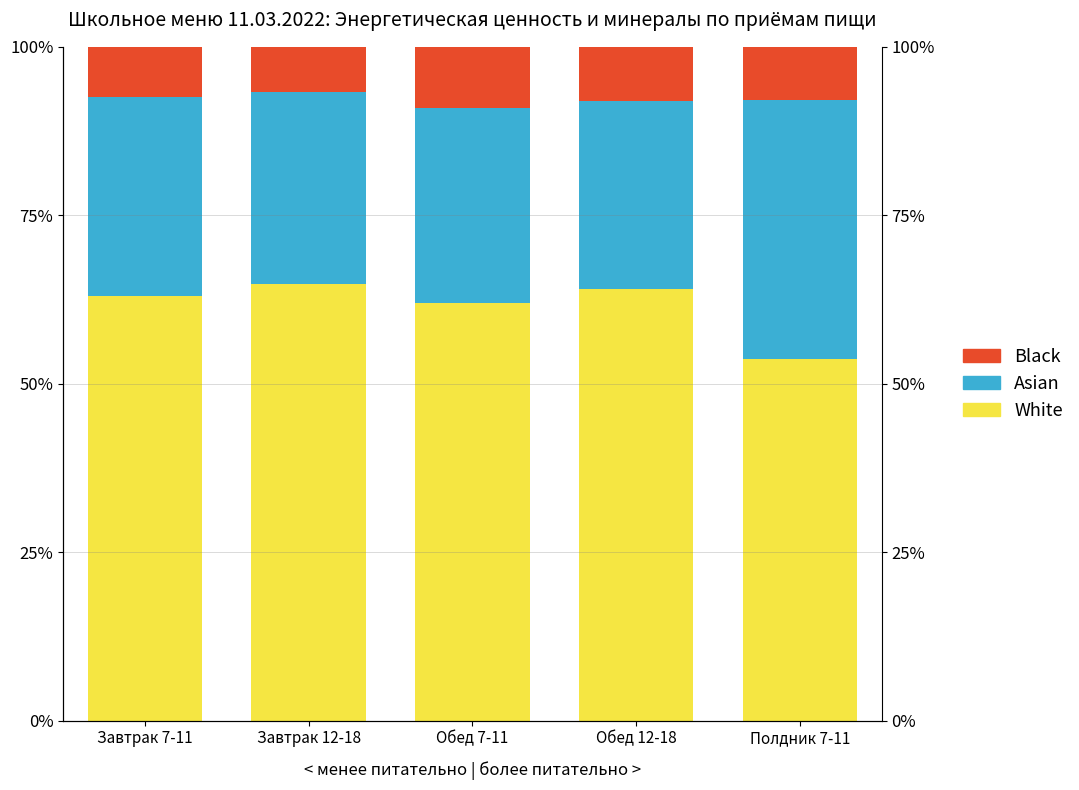

What is the average value of the Black series?

7.8